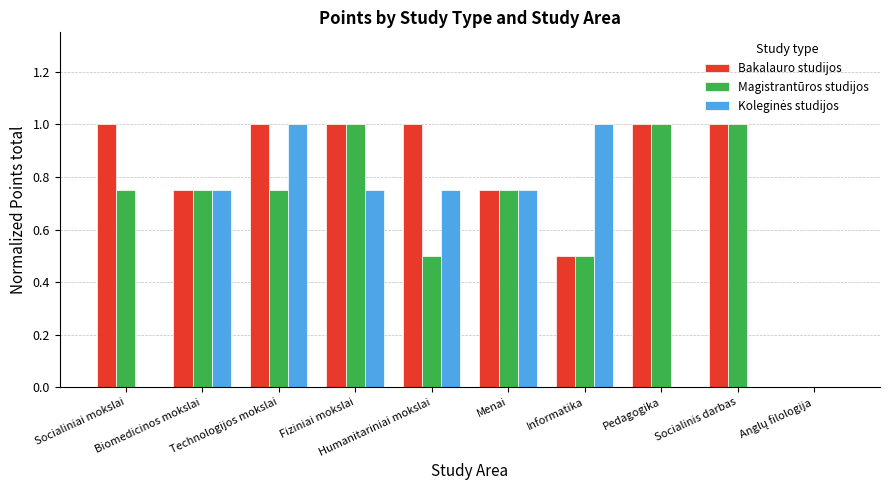

What is the sum of all Bakalauro studijos values?

8.0